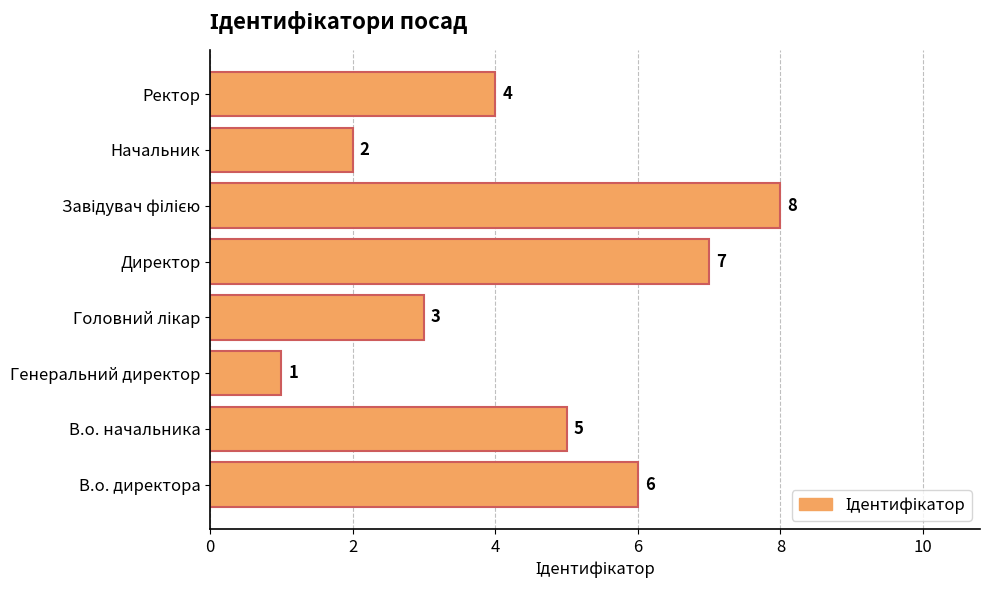

What is the minimum value shown in the chart?

1